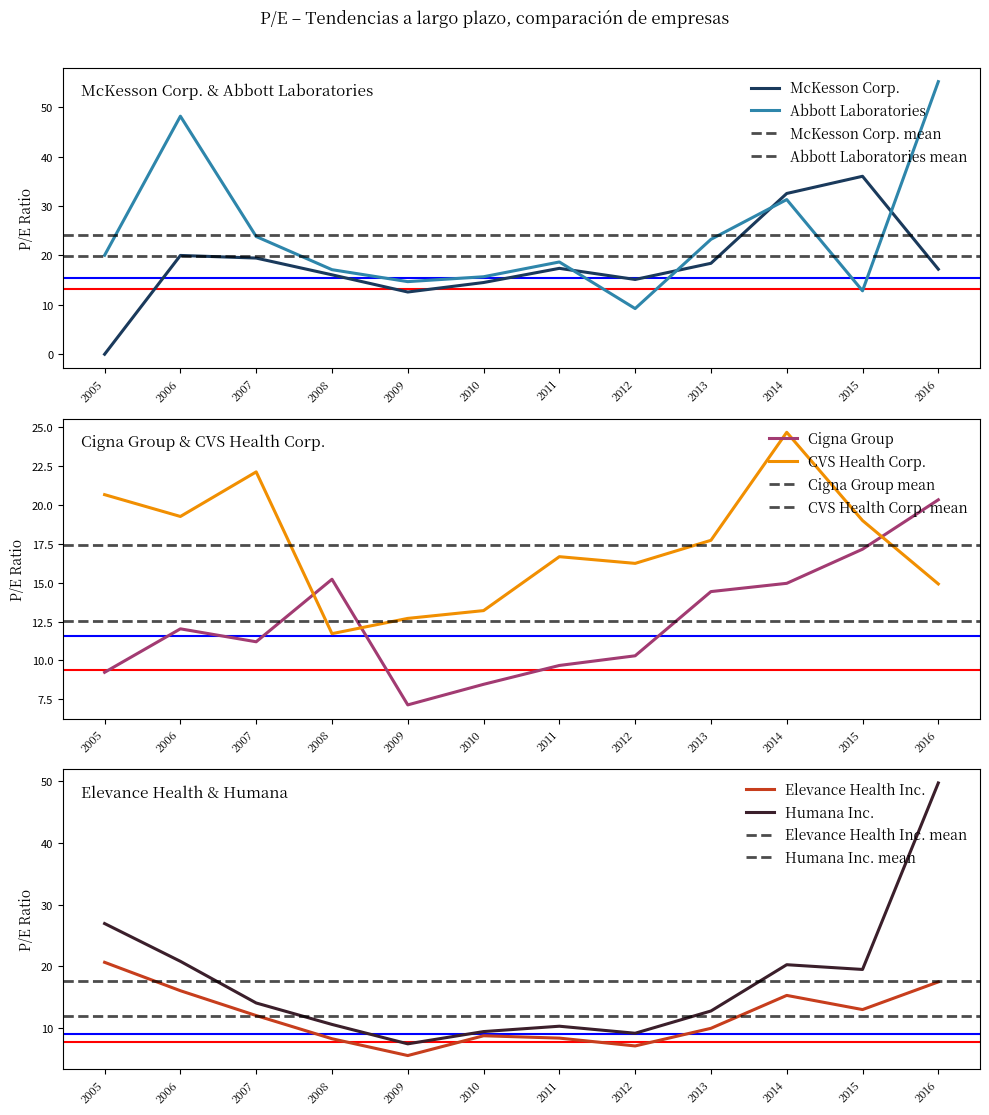

Where is CVS Health Corp. nearest to the value 18?

2013